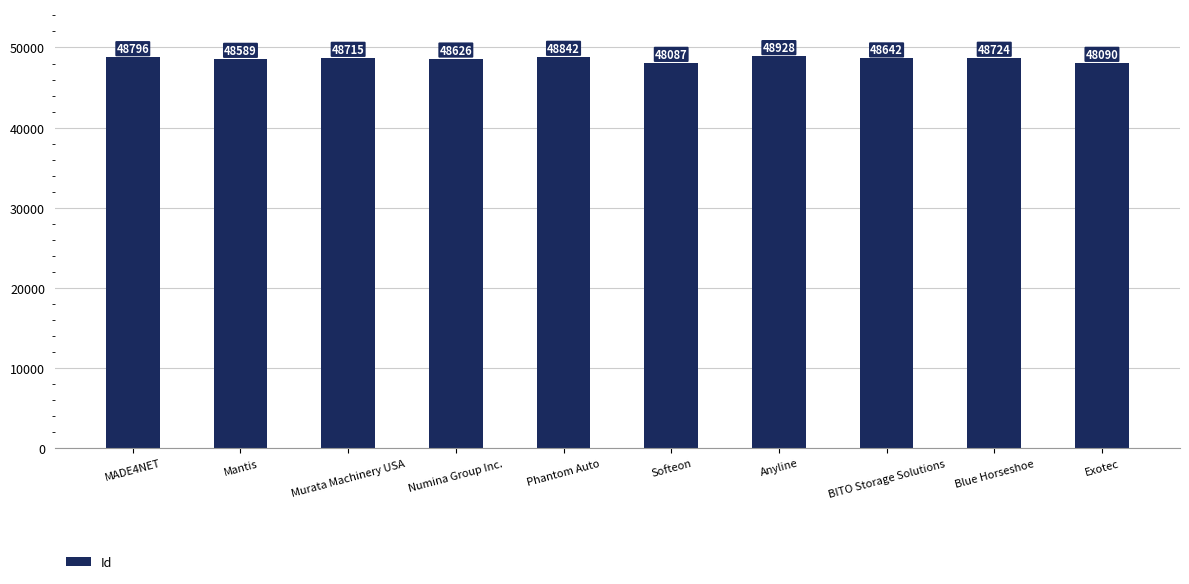

List the labels in order of value, largest first.

Anyline, Phantom Auto, MADE4NET, Blue Horseshoe, Murata Machinery USA, BITO Storage Solutions, Numina Group Inc., Mantis, Exotec, Softeon